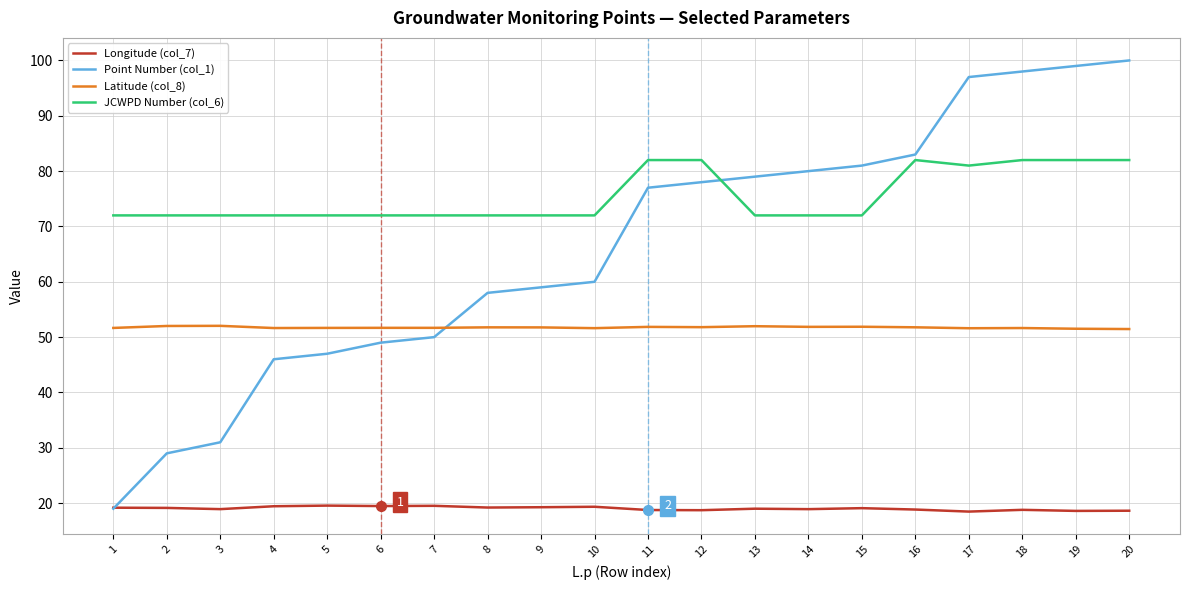

Which series has the widest spread of values?

Point Number (col_1)